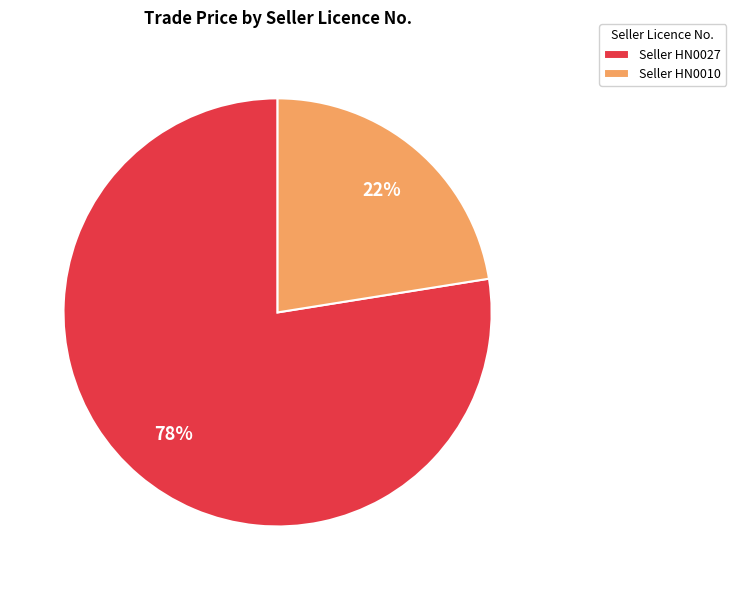

To the nearest percent, what percentage of the pie is Seller HN0027?

78%